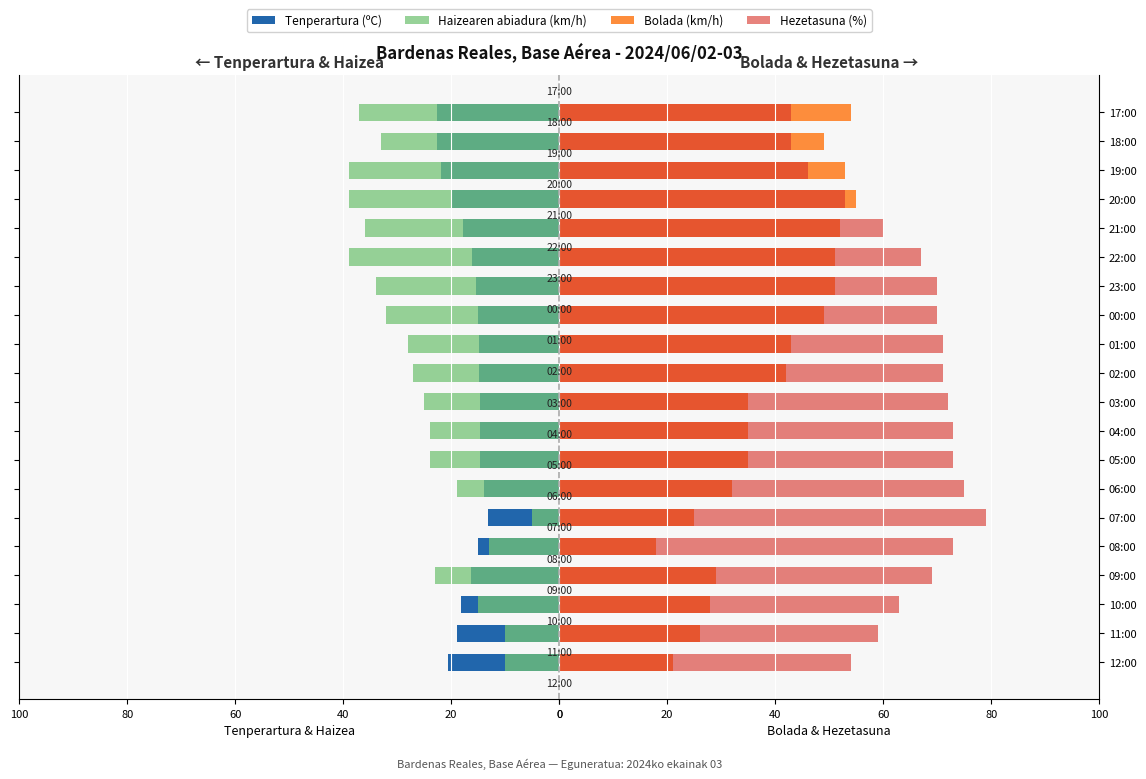

What is the average value of the Hezetasuna (%) series?

64.2